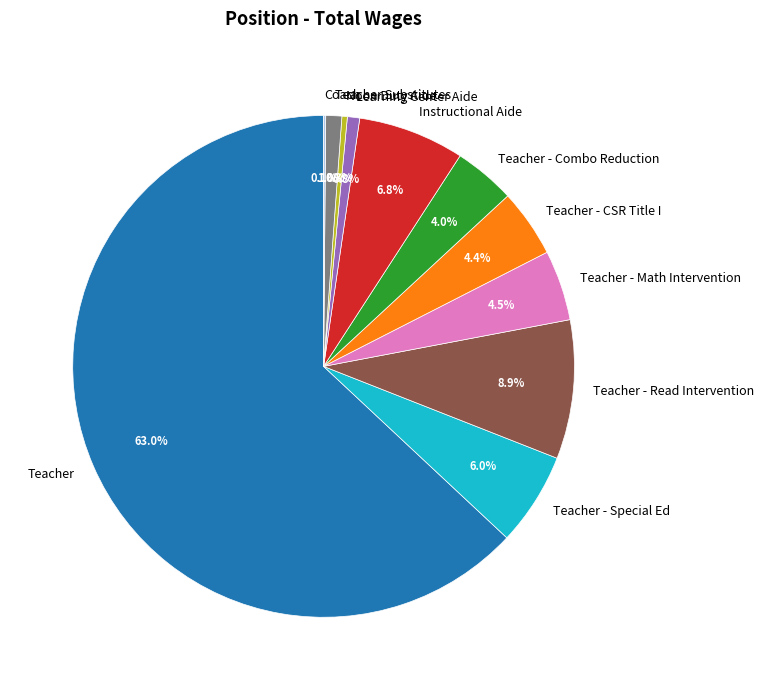

Is it true that Teacher Substitutes is 1% of the pie?

True